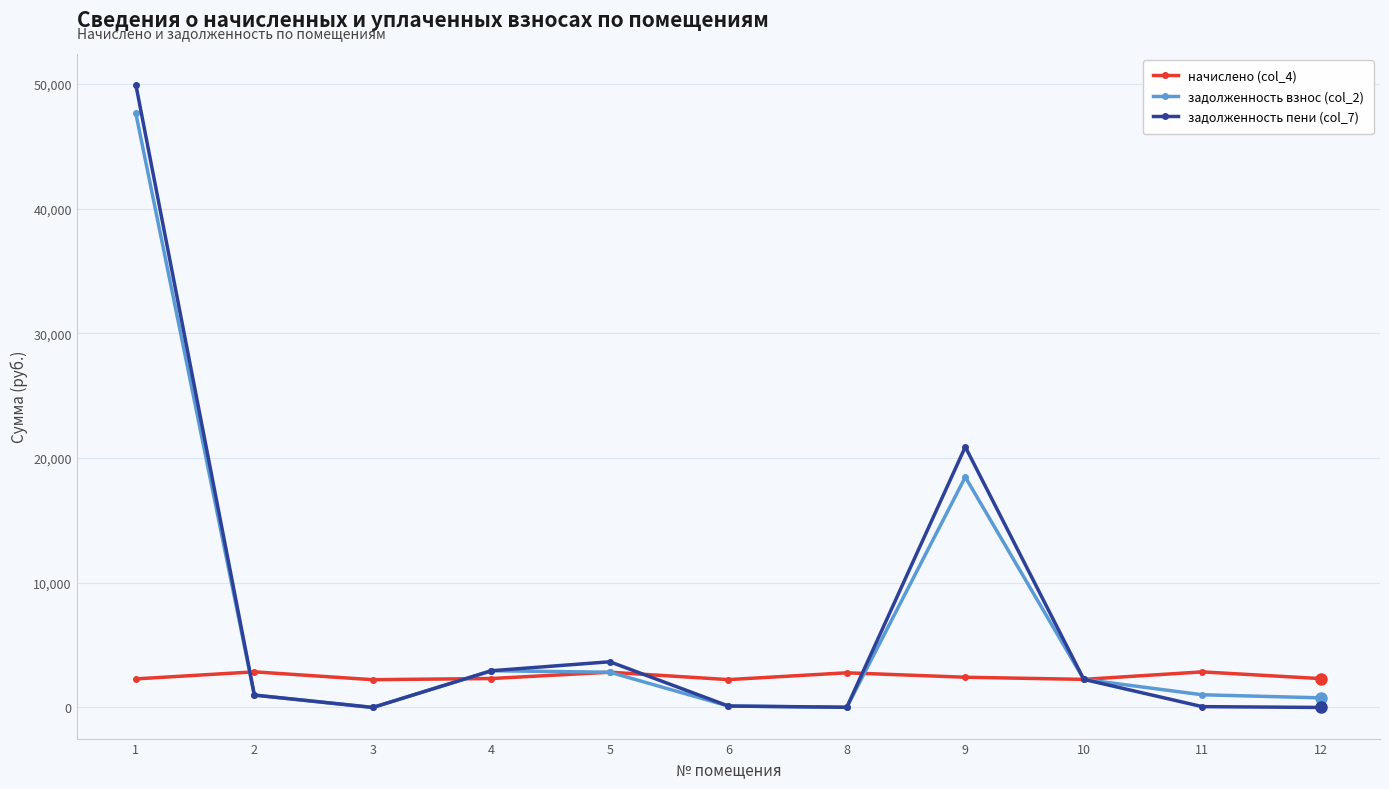

What is the sum of the задолженность пени (col_7) values at 11 and 12?

65.4